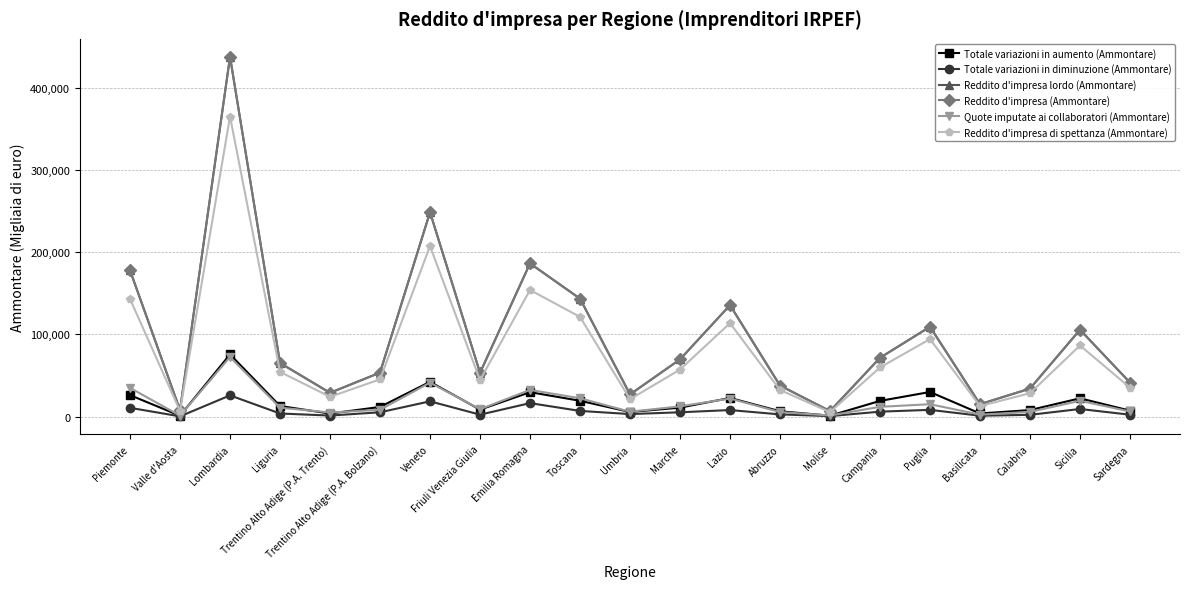

What is the minimum value for Reddito d'impresa di spettanza (Ammontare)?

5298